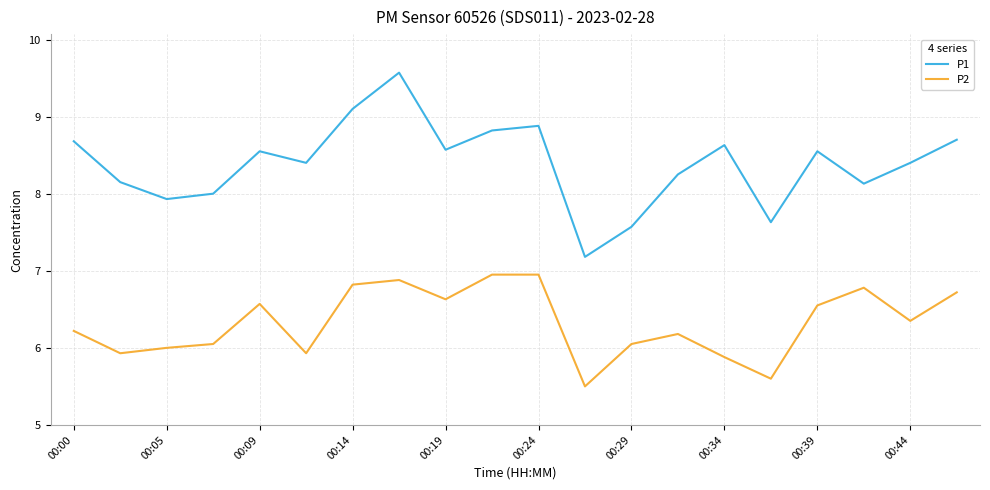

Rank the series by their average value, from lowest to highest.

P2, P1